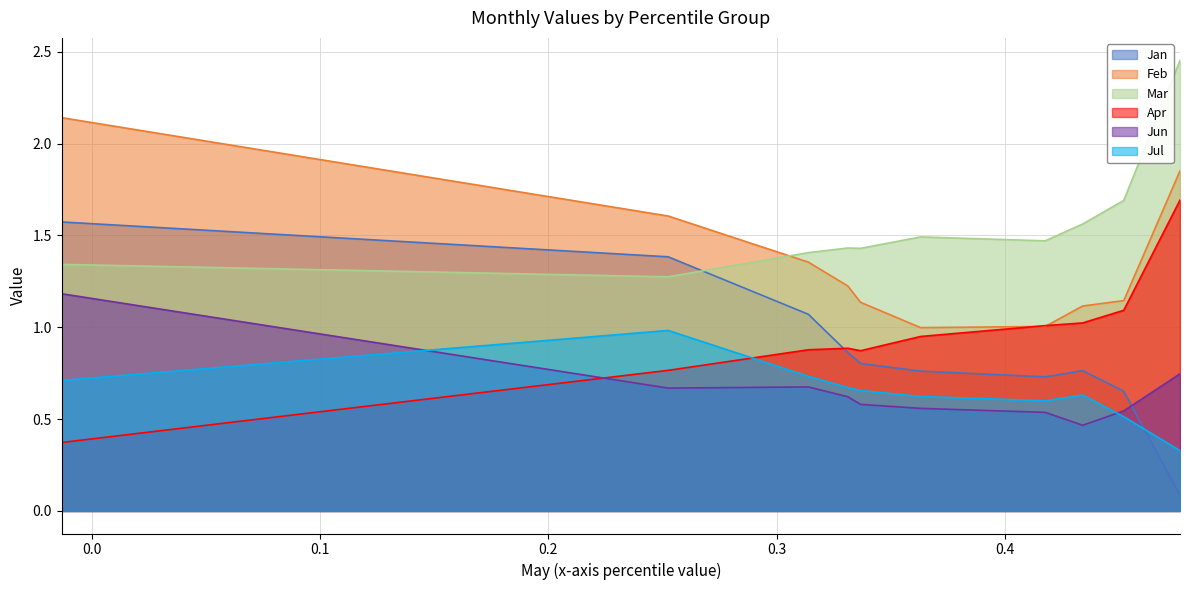

How many data points in Feb are above 1?

9